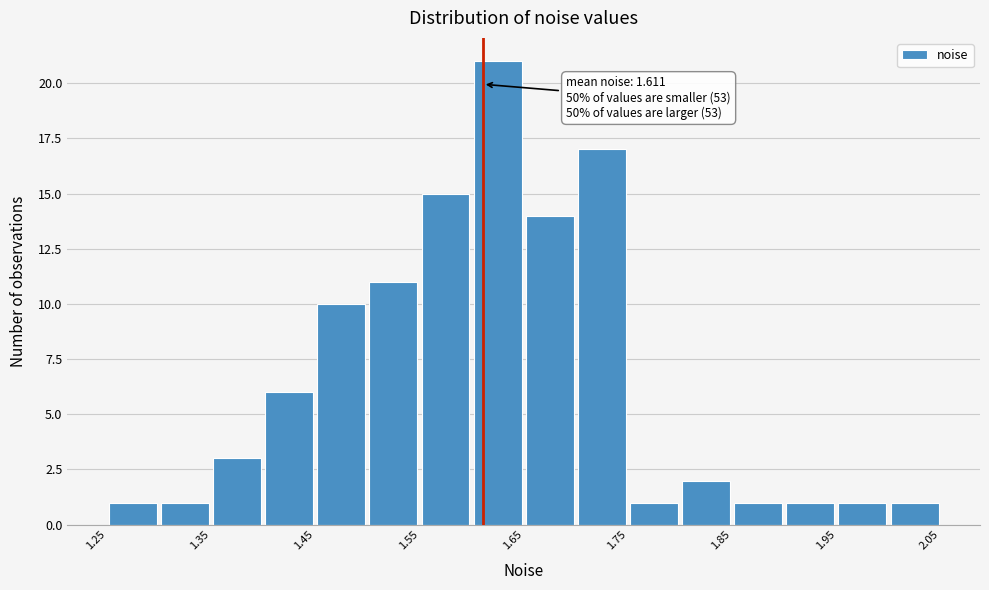

Over which range of the x-axis is the bar tallest?

1.60 to 1.65